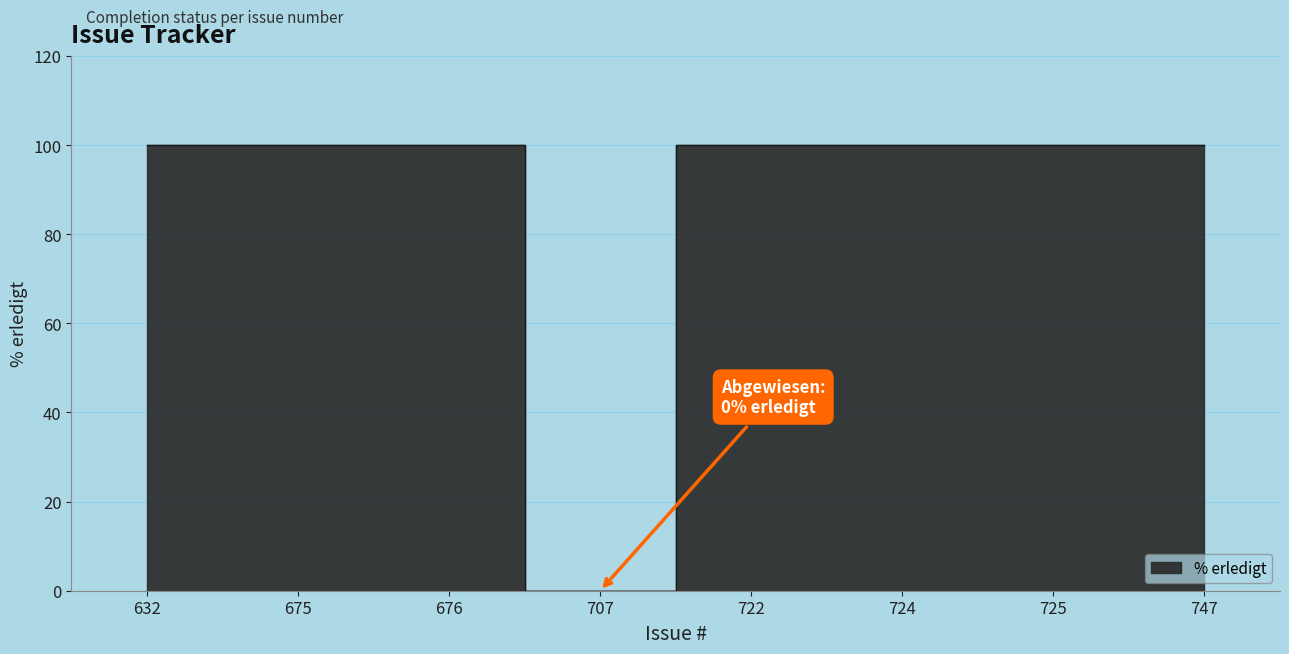

Approximately how many times larger is the value at 675 compared to 722?

1.0